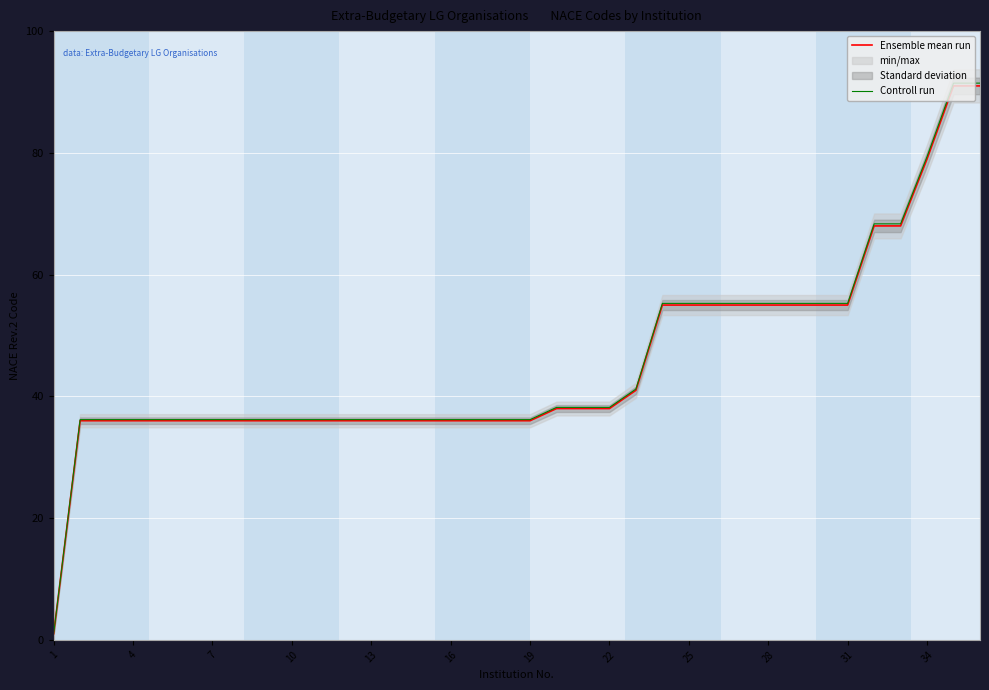

True or false: Ensemble mean run has a value of 36.0 at 10.

True